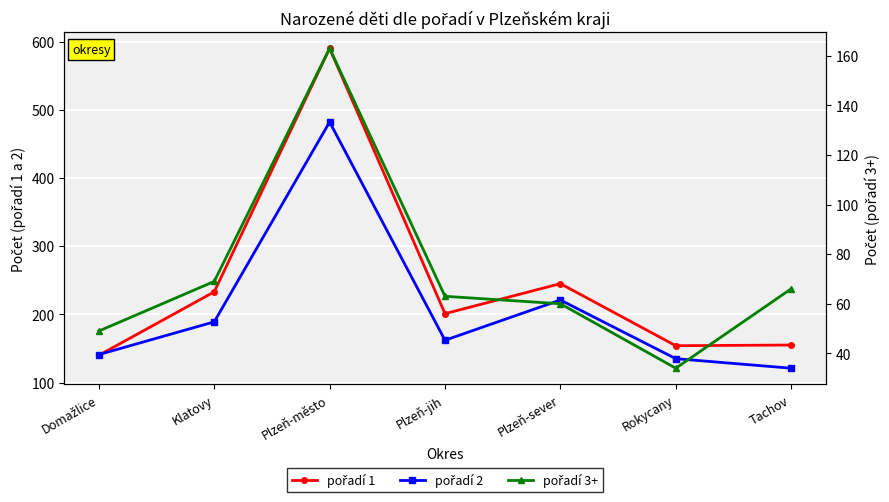

What is the minimum value shown in the chart?

34